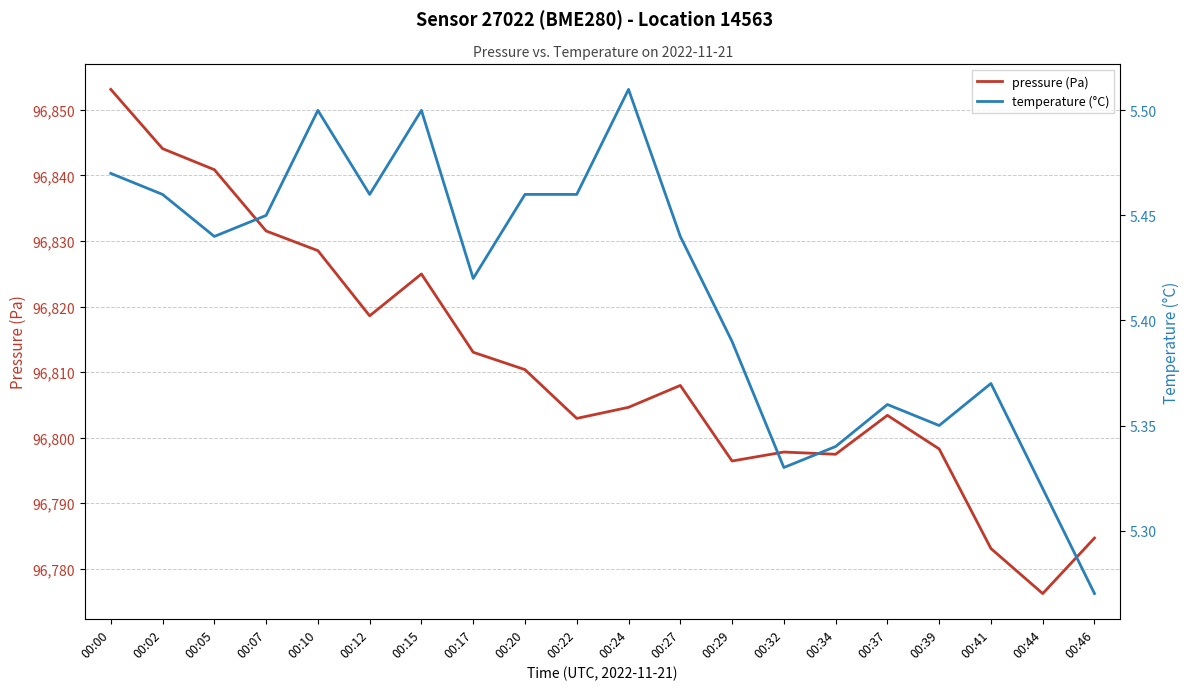

What is the value of the temperature (°C) point at the 8th from the left?

5.4